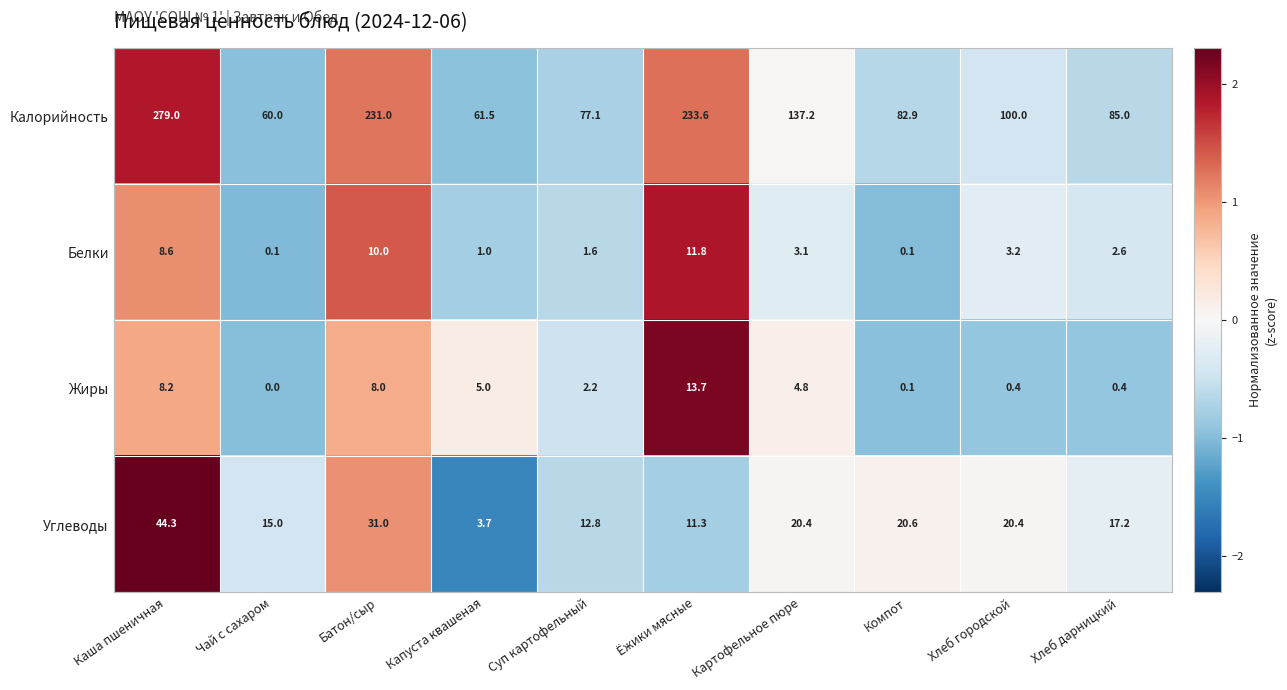

The value of Белки at Каша пшеничная is 15.3. True or false?

False